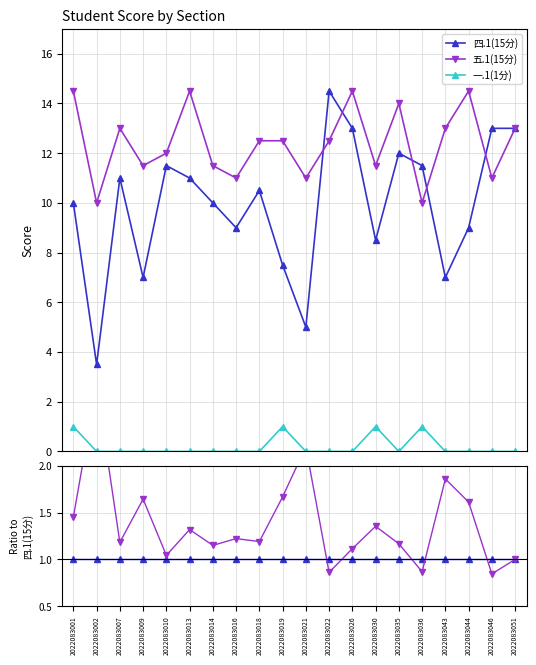

Where is 一.1(1分) nearest to the value 0?

2022083002